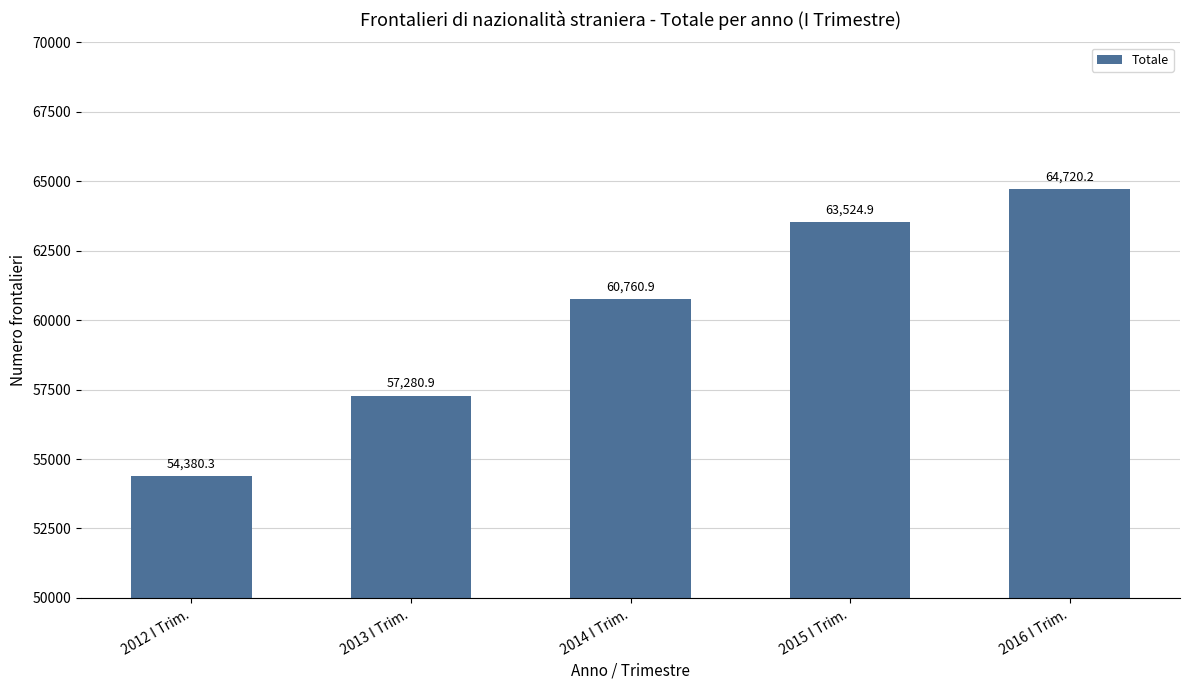

How many bars are there in total?

5